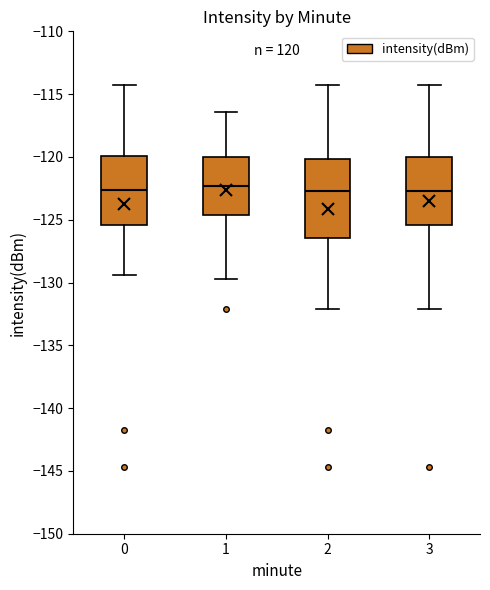

Which box is the tallest, from its lower edge to its upper edge?

2